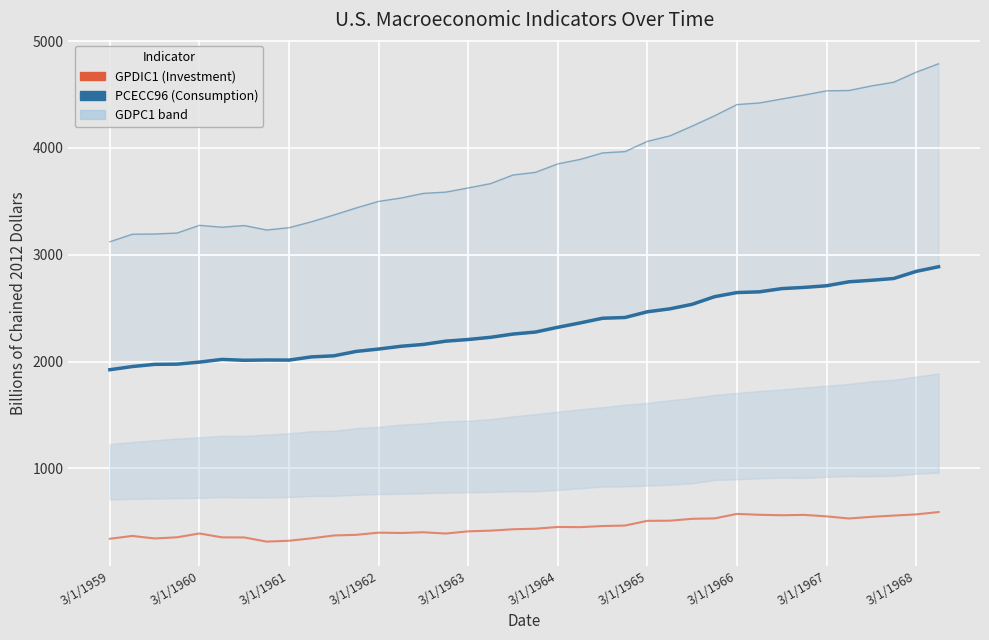

What is the lowest value of the GPDIC1 series?

313.8